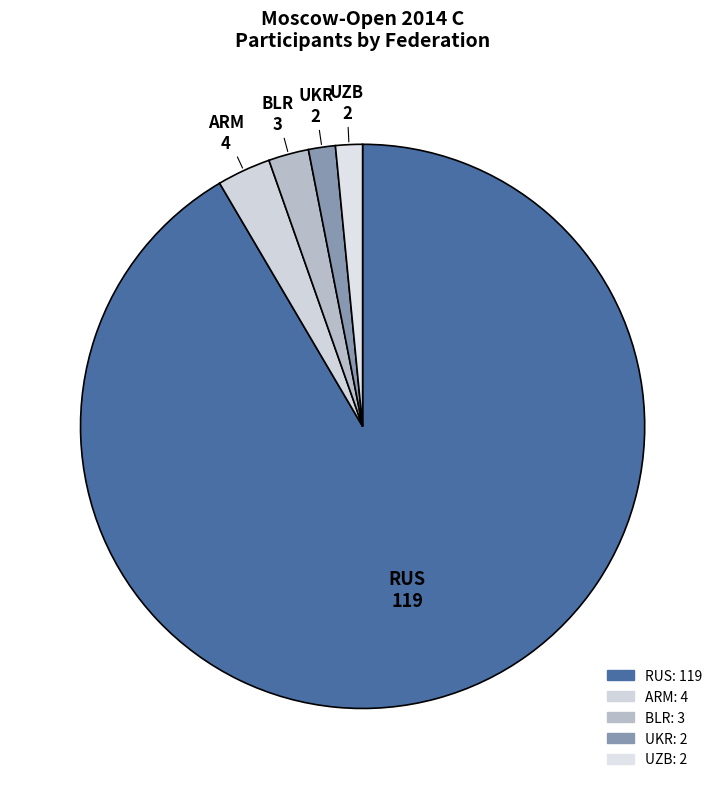

Is it true that BLR is 2% of the pie?

True